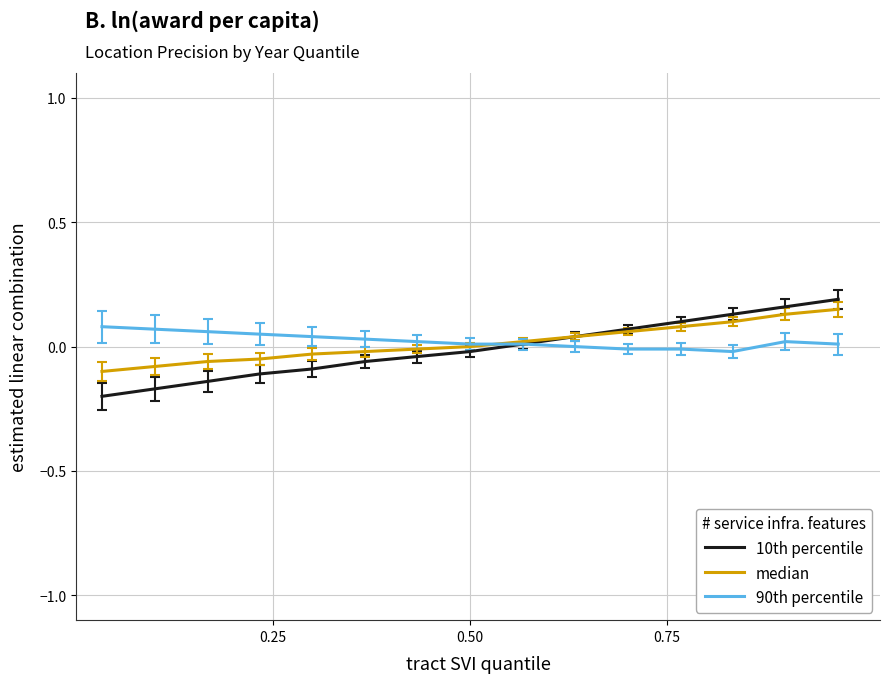

What are all the series names shown in the legend?

10th percentile, median, 90th percentile